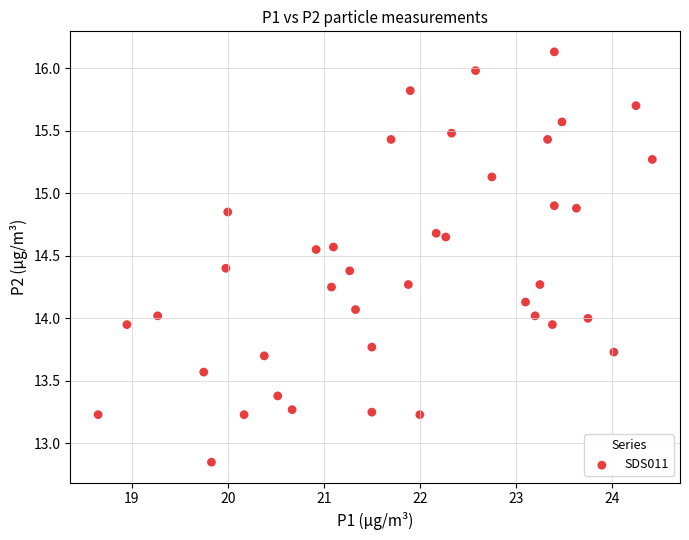

What is the range of X values (max minus min)?

5.8